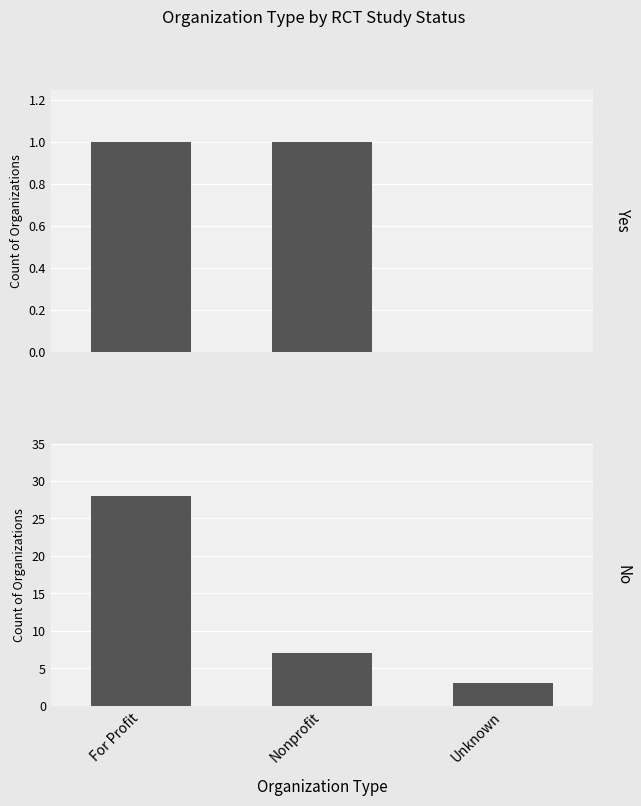

At which category is the sum across all series the highest?

For Profit